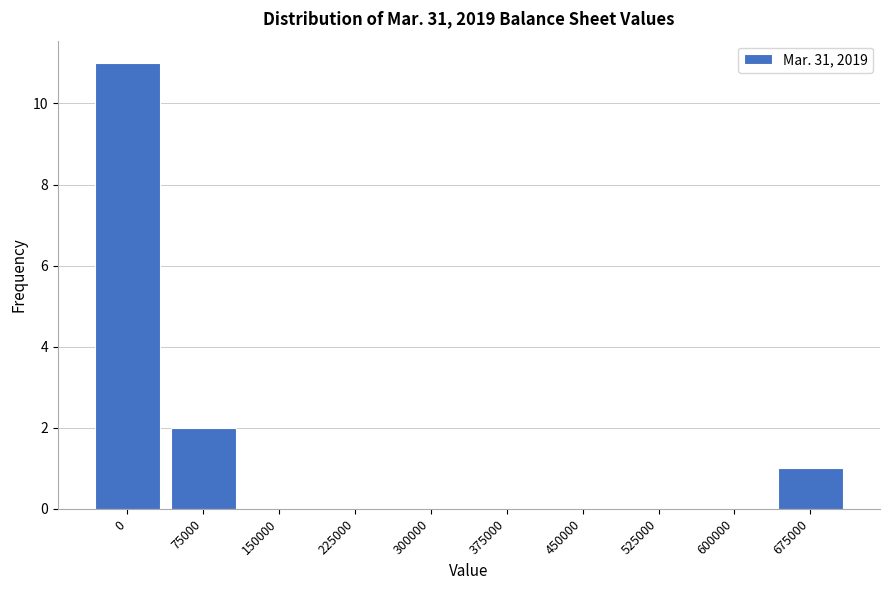

Reading left to right, extract all data points from this chart.

0=11	75000=2	150000=0	225000=0	300000=0	375000=0	450000=0	525000=0	600000=0	675000=1